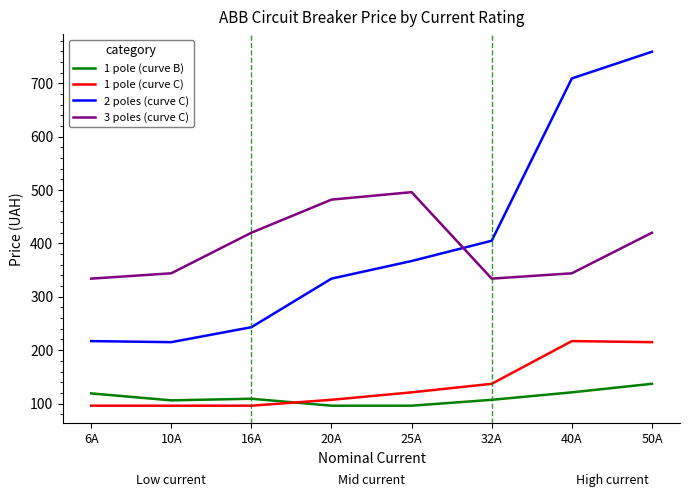

True or false: 2 poles (curve C) and 1 pole (curve C) cross at least once.

False